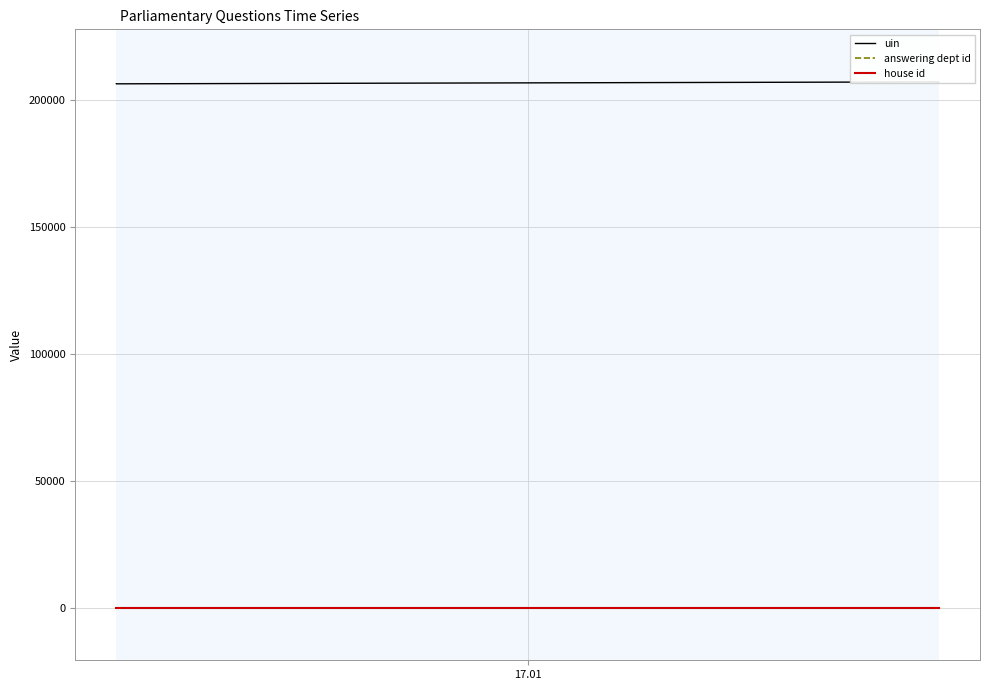

At which label does answering dept id reach its peak?

17.01